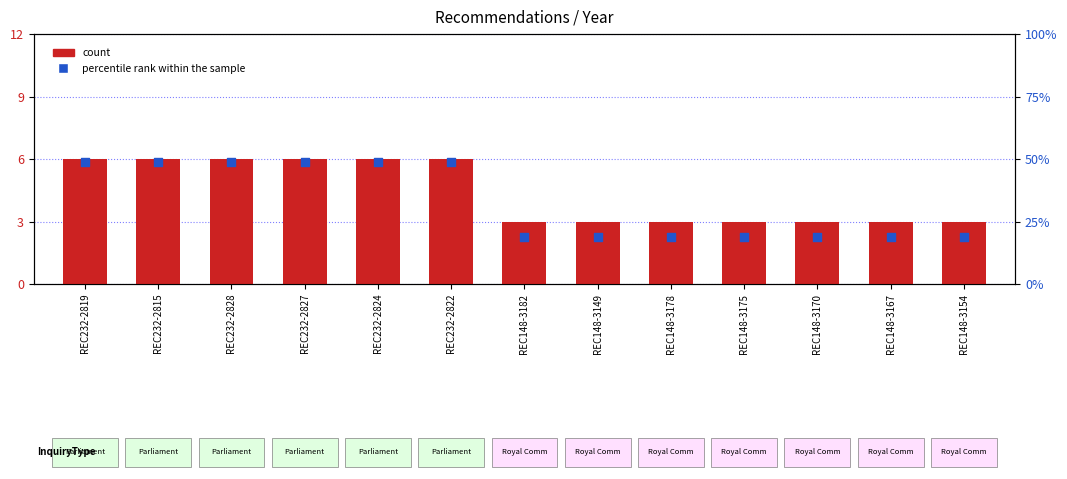

What is the total value across all series at REC232-2824?

11.8